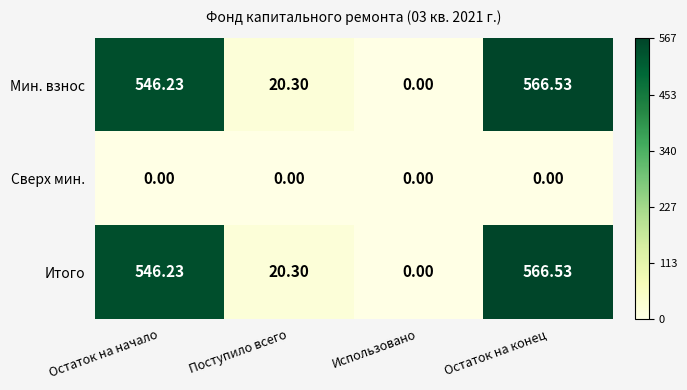

List the labels in order of Мин. взнос value, largest first.

Остаток на конец, Остаток на начало, Поступило всего, Использовано